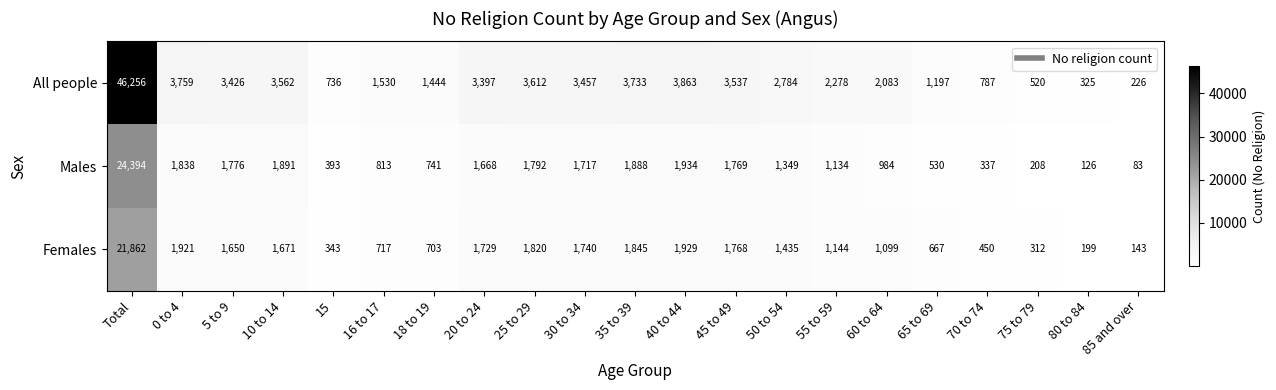

Rank the series by their maximum value, from lowest to highest.

Females, Males, All people